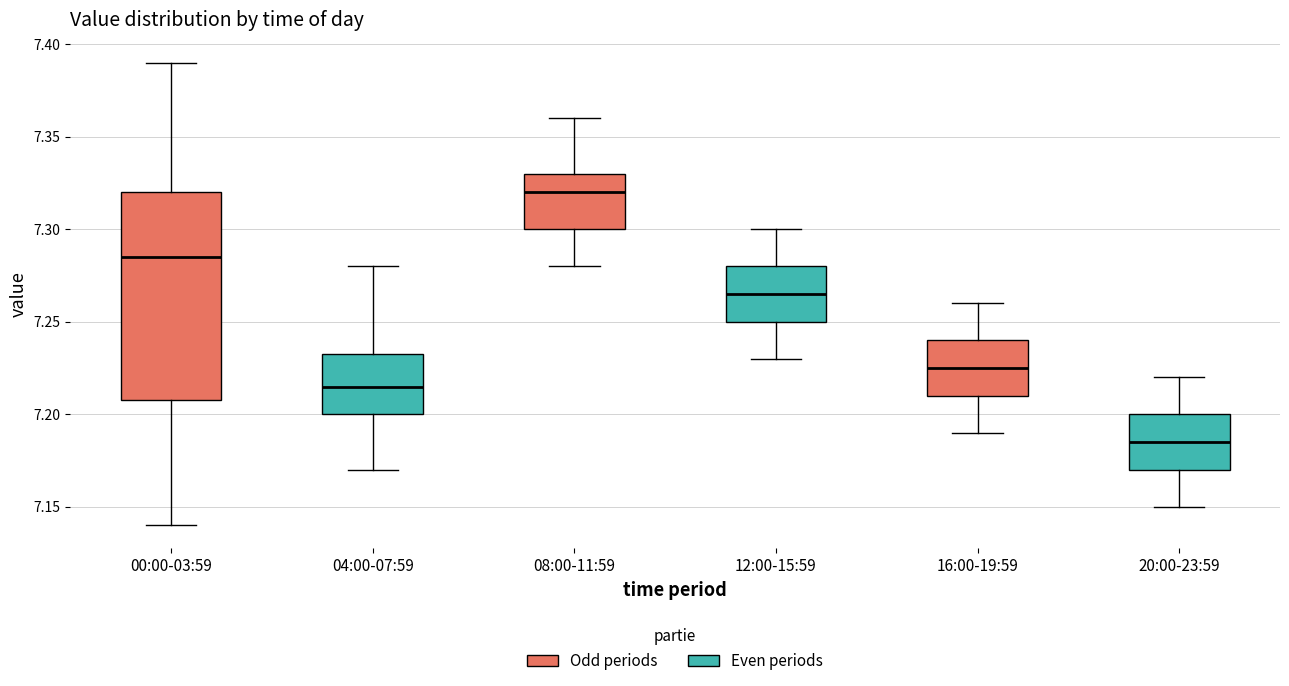

Which box's median line is the highest?

08:00-11:59